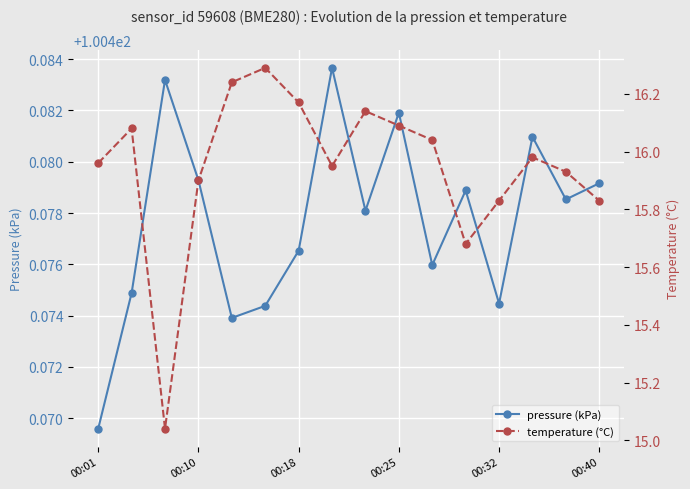

Is it true that pressure (kPa) equals 164.9 at 10?

False